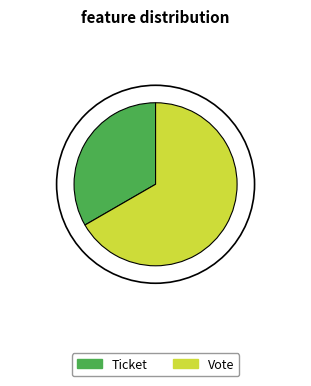

Which slice is the largest?

Vote